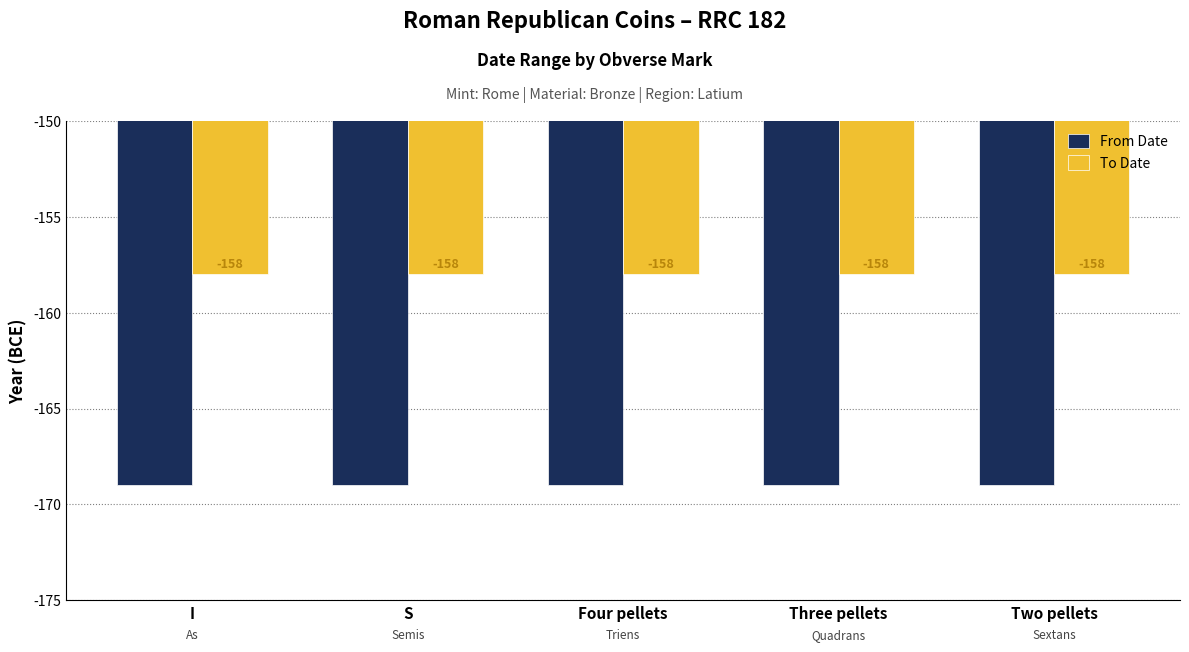

What is the minimum value shown in the chart?

-169